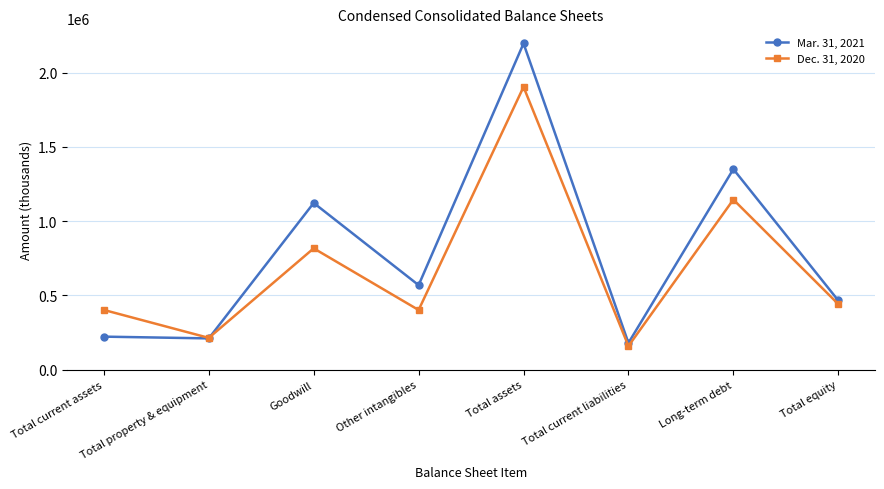

The Mar. 31, 2021 series shows 466053 at Total equity. True or false?

True